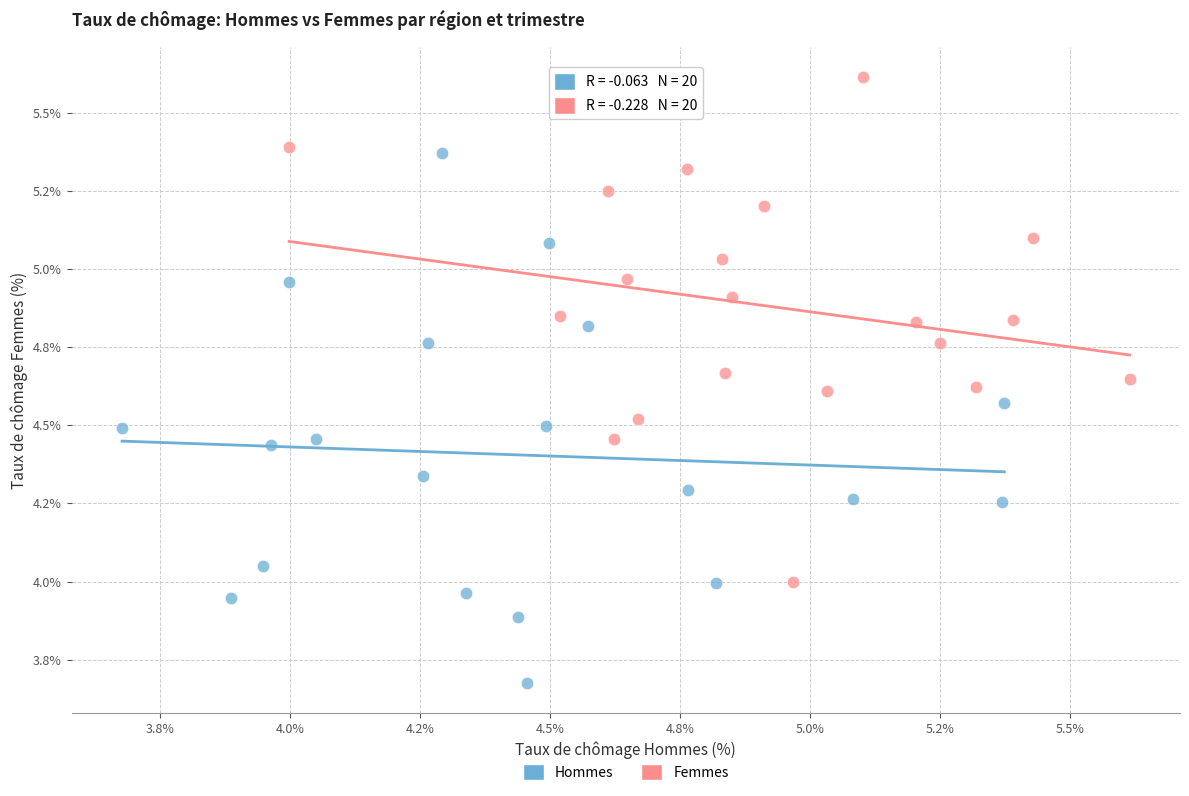

What are all the series names shown in the legend?

Hommes, Femmes